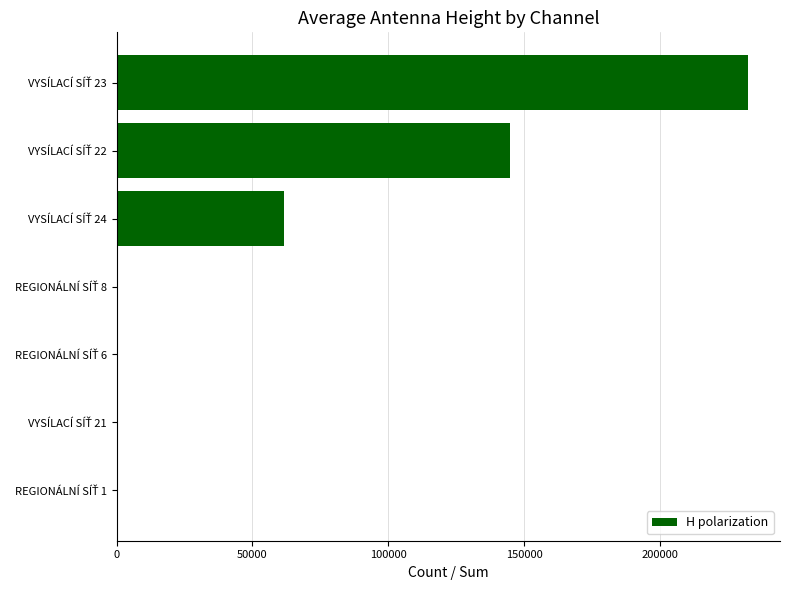

What is the maximum value shown in the chart?

232660